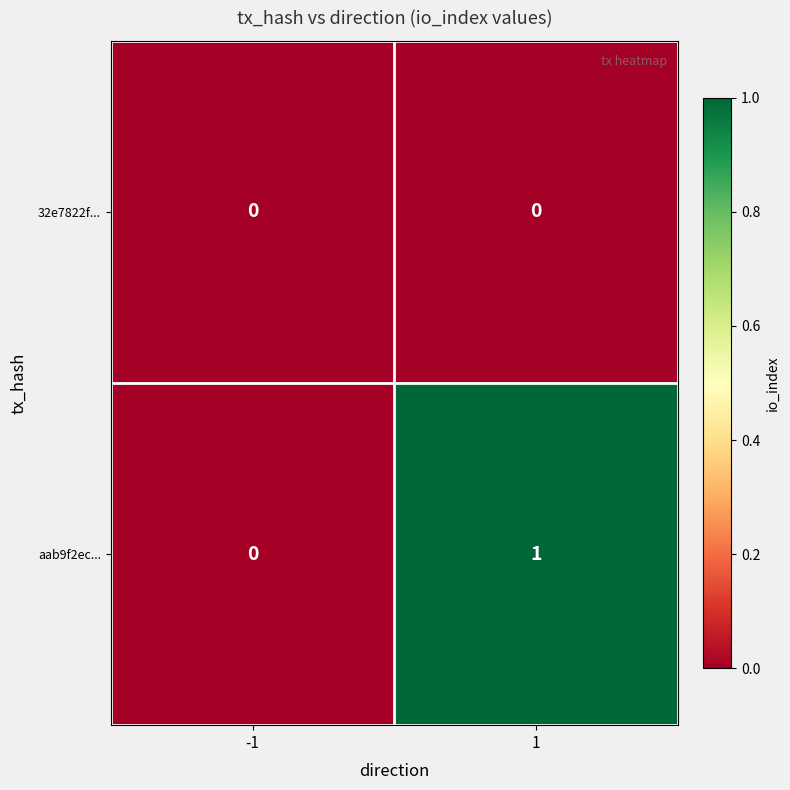

How many categories are shown in the chart?

2